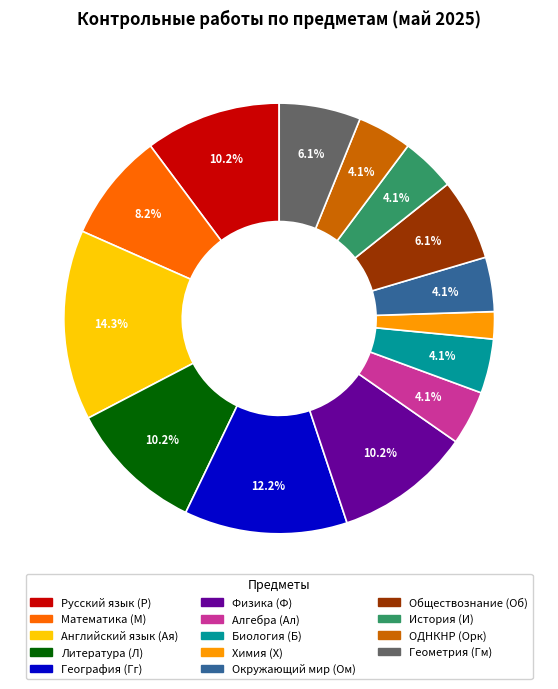

Which category has the biggest portion of the pie?

Английский язык (Ая)